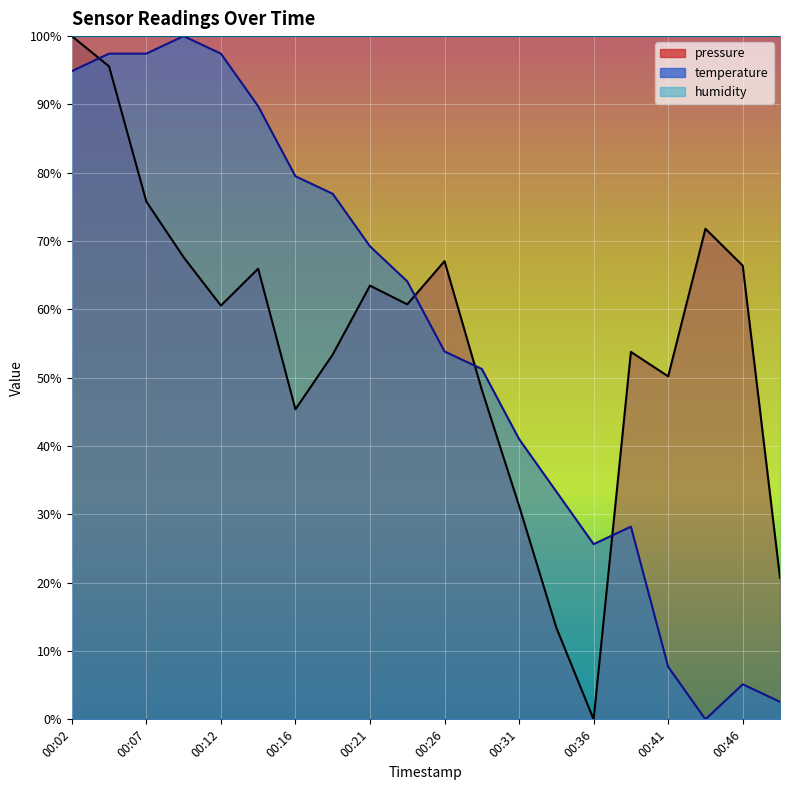

Between 00:48 and 00:21, which is larger?

00:21